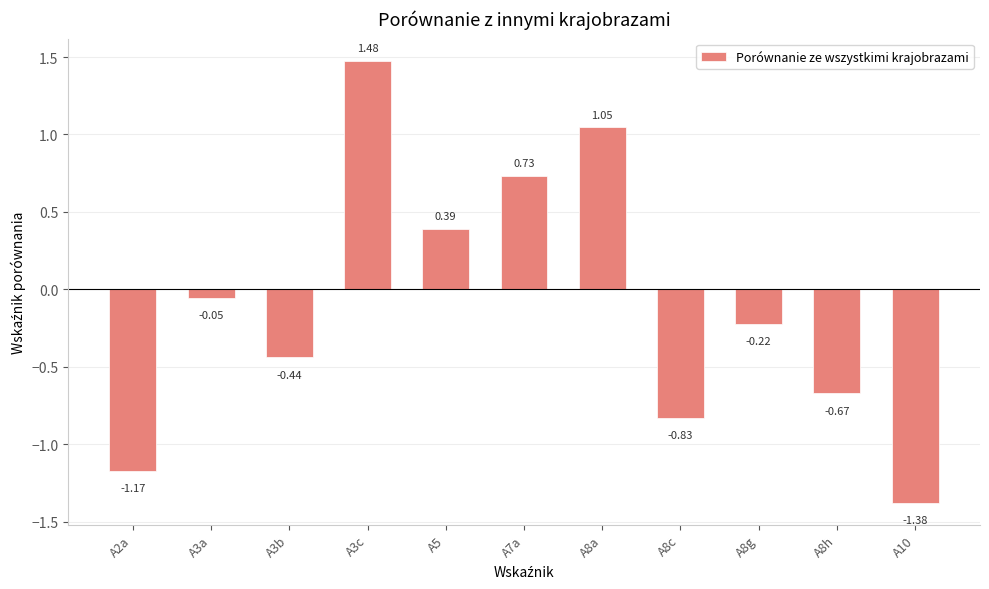

What is the change in value from A3b to A3c?

+1.9